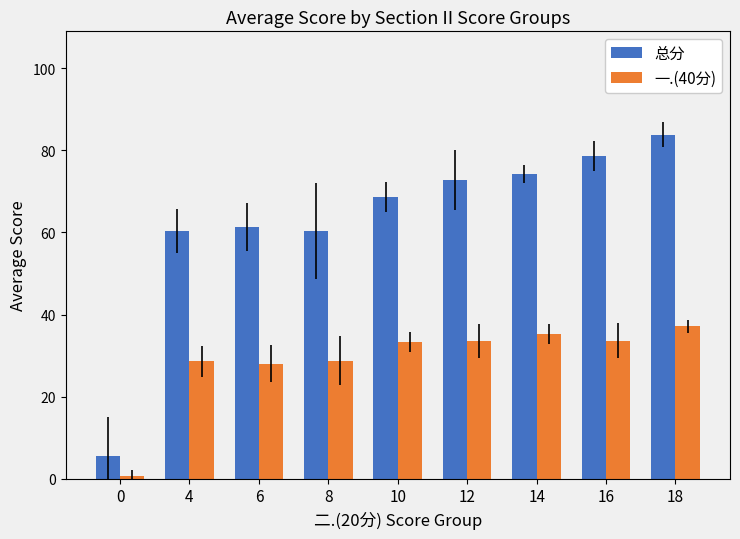

What is the average value of the 总分 series?

62.9